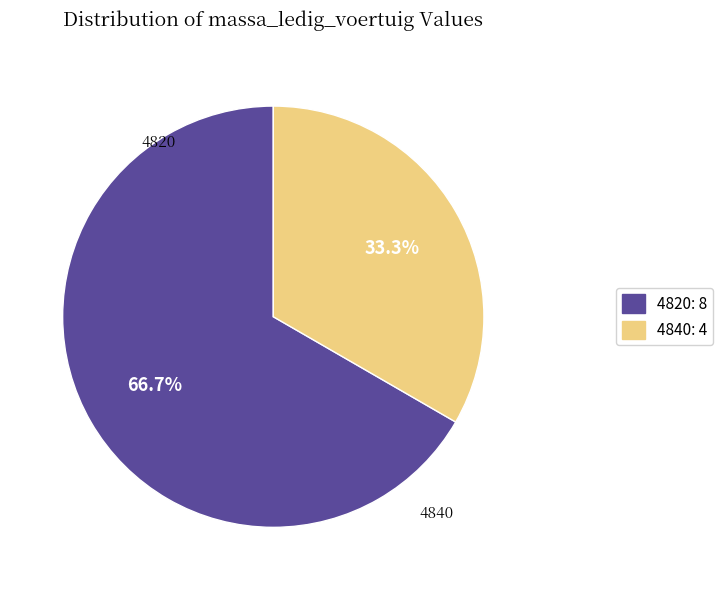

What percentage do 4840: 4 and 4820: 8 together represent?

100.0%